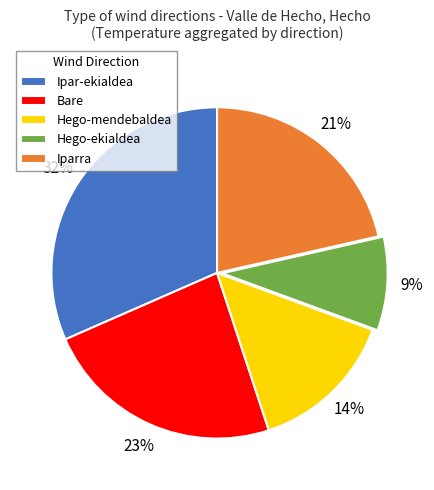

True or false: Hego-ekialdea accounts for 9% of the total.

True